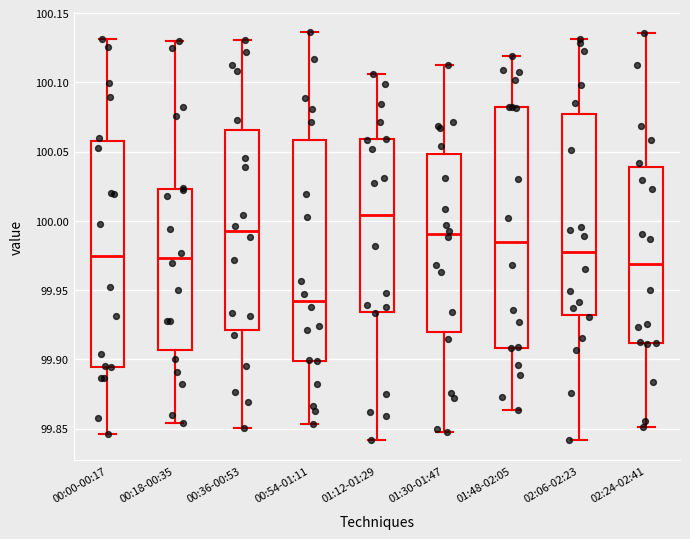

Comparing the boxes themselves (not the whiskers), which one is the tallest?

01:48-02:05